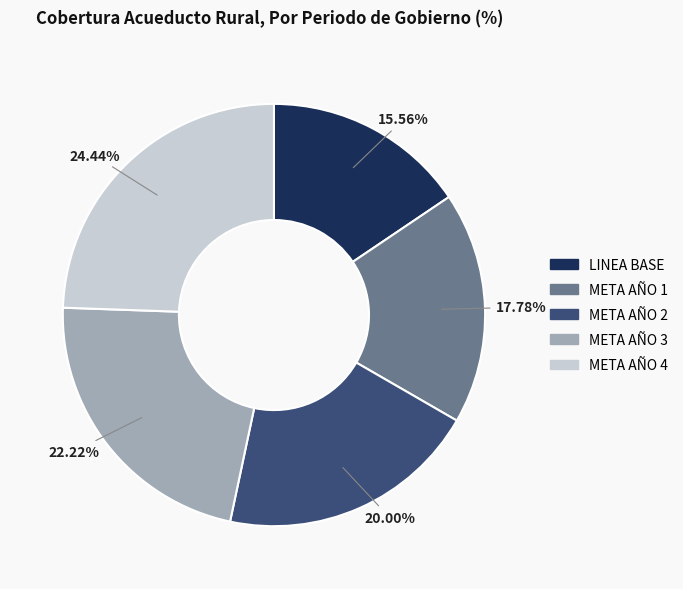

To the nearest percent, what is the average slice percentage?

20%